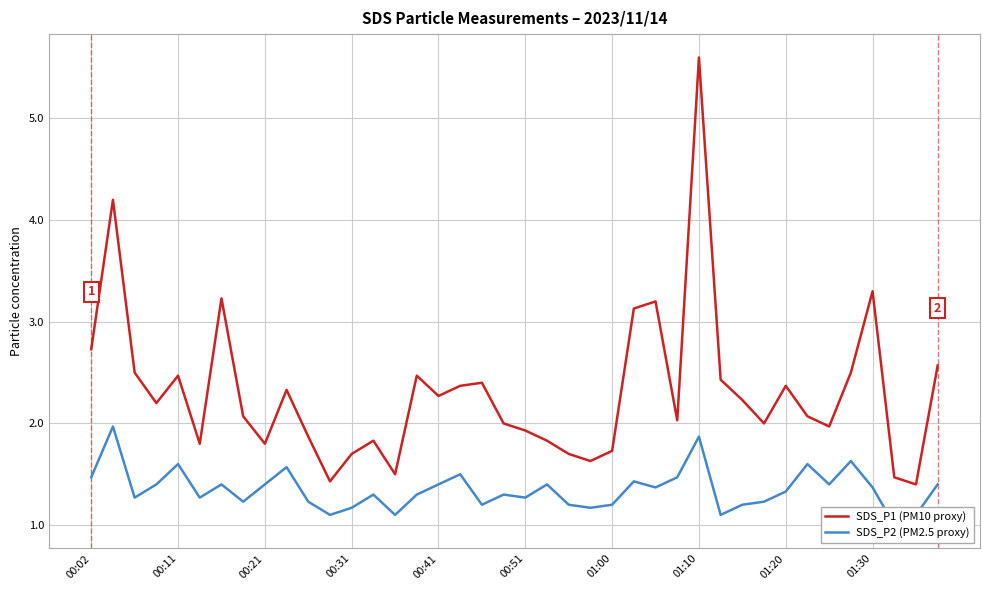

At how many categories does at least one series exceed 1?

40